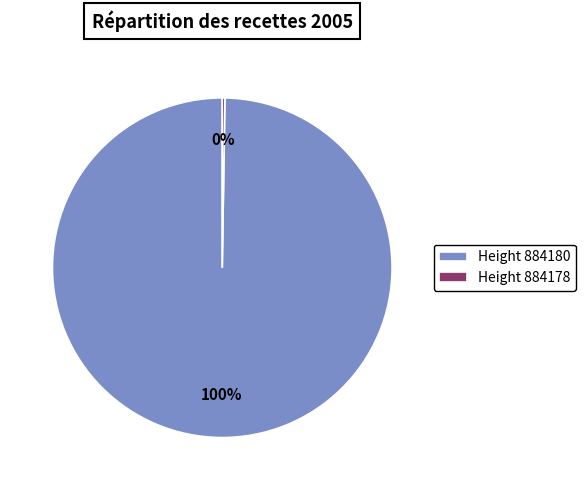

Is there any slice that represents more than half of the pie?

Yes